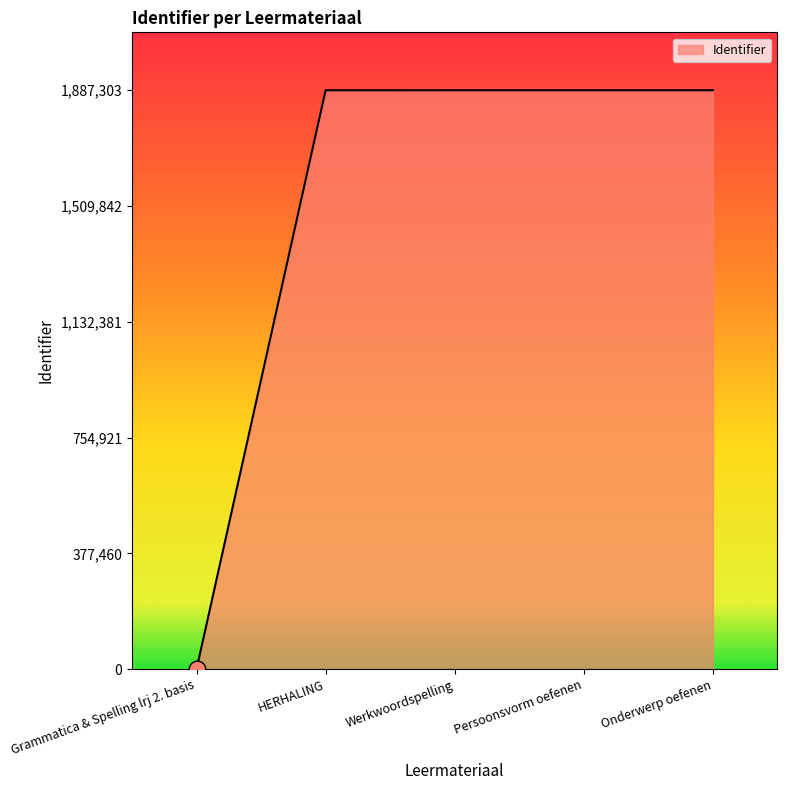

The chart shows a value of 1887302 at Onderwerp oefenen. True or false?

True